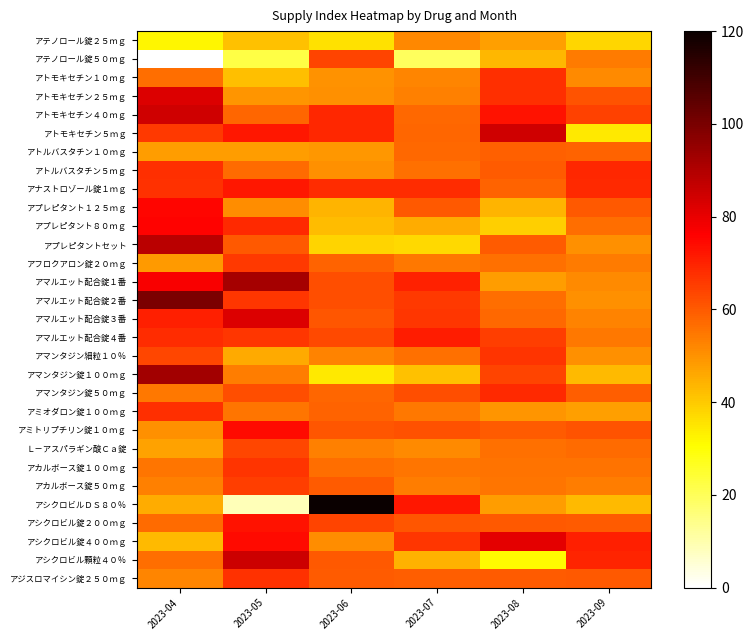

Reading left to right, extract all data points from this chart.

アテノロール錠２５ｍｇ: 2023-04=32.2	2023-05=41.3	2023-06=36.0	2023-07=52.0	2023-08=47.4	2023-09=37.7
アテノロール錠５０ｍｇ: 2023-04=0.0	2023-05=22.3	2023-06=64.0	2023-07=19.3	2023-08=43.6	2023-09=54.0
アトモキセチン１０ｍｇ: 2023-04=56.3	2023-05=41.8	2023-06=50.0	2023-07=52.2	2023-08=67.7	2023-09=51.2
アトモキセチン２５ｍｇ: 2023-04=82.2	2023-05=49.4	2023-06=50.2	2023-07=53.2	2023-08=67.9	2023-09=61.0
アトモキセチン４０ｍｇ: 2023-04=84.7	2023-05=57.8	2023-06=69.4	2023-07=57.6	2023-08=73.1	2023-09=64.6
アトモキセチン５ｍｇ: 2023-04=65.8	2023-05=71.8	2023-06=69.0	2023-07=58.1	2023-08=84.5	2023-09=34.6
アトルバスタチン１０ｍｇ: 2023-04=48.2	2023-05=48.2	2023-06=49.2	2023-07=57.2	2023-08=59.0	2023-09=58.2
アトルバスタチン５ｍｇ: 2023-04=67.6	2023-05=57.0	2023-06=50.3	2023-07=56.2	2023-08=59.6	2023-09=69.2
アナストロゾール錠１ｍｇ: 2023-04=67.1	2023-05=71.8	2023-06=68.4	2023-07=68.0	2023-08=58.4	2023-09=68.6
アプレピタント１２５ｍｇ: 2023-04=75.0	2023-05=50.8	2023-06=44.0	2023-07=60.0	2023-08=44.0	2023-09=60.0
アプレピタント８０ｍｇ: 2023-04=75.8	2023-05=68.5	2023-06=42.5	2023-07=45.0	2023-08=39.0	2023-09=56.5
アプレピタントセット: 2023-04=88.2	2023-05=60.4	2023-06=38.4	2023-07=37.1	2023-08=59.6	2023-09=50.3
アフロクアロン錠２０ｍｇ: 2023-04=48.5	2023-05=65.8	2023-06=58.4	2023-07=54.7	2023-08=55.8	2023-09=54.1
アマルエット配合錠１番: 2023-04=77.3	2023-05=92.0	2023-06=62.3	2023-07=70.0	2023-08=48.1	2023-09=51.4
アマルエット配合錠２番: 2023-04=99.7	2023-05=66.1	2023-06=62.0	2023-07=66.0	2023-08=56.3	2023-09=50.4
アマルエット配合錠３番: 2023-04=70.7	2023-05=82.2	2023-06=60.5	2023-07=66.2	2023-08=57.4	2023-09=52.8
アマルエット配合錠４番: 2023-04=68.2	2023-05=66.4	2023-06=63.2	2023-07=71.2	2023-08=65.0	2023-09=54.5
アマンタジン細粒１０％: 2023-04=63.5	2023-05=45.6	2023-06=52.9	2023-07=55.8	2023-08=67.0	2023-09=50.2
アマンタジン錠１００ｍｇ: 2023-04=92.5	2023-05=53.9	2023-06=34.7	2023-07=41.3	2023-08=64.2	2023-09=42.7
アマンタジン錠５０ｍｇ: 2023-04=54.7	2023-05=62.2	2023-06=58.1	2023-07=62.3	2023-08=68.8	2023-09=59.3
アミオダロン錠１００ｍｇ: 2023-04=67.6	2023-05=55.0	2023-06=58.4	2023-07=54.5	2023-08=49.6	2023-09=47.4
アミトリプチリン錠１０ｍｇ: 2023-04=50.5	2023-05=74.4	2023-06=60.8	2023-07=61.8	2023-08=59.8	2023-09=61.3
Ｌ－アスパラギン酸Ｃａ錠: 2023-04=46.9	2023-05=63.4	2023-06=53.4	2023-07=51.1	2023-08=56.0	2023-09=56.8
アカルボース錠１００ｍｇ: 2023-04=55.1	2023-05=67.0	2023-06=56.3	2023-07=55.1	2023-08=55.3	2023-09=55.3
アカルボース錠５０ｍｇ: 2023-04=53.3	2023-05=64.8	2023-06=59.8	2023-07=53.9	2023-08=55.2	2023-09=53.9
アシクロビルＤＳ８０％: 2023-04=45.0	2023-05=8.5	2023-06=120.0	2023-07=72.0	2023-08=48.0	2023-09=42.8
アシクロビル錠２００ｍｇ: 2023-04=57.1	2023-05=72.8	2023-06=64.2	2023-07=60.6	2023-08=60.0	2023-09=59.8
アシクロビル錠４００ｍｇ: 2023-04=42.8	2023-05=74.2	2023-06=51.0	2023-07=66.4	2023-08=81.0	2023-09=70.6
アシクロビル顆粒４０％: 2023-04=56.3	2023-05=85.0	2023-06=60.0	2023-07=44.5	2023-08=31.0	2023-09=69.6
アジスロマイシン錠２５０ｍｇ: 2023-04=52.2	2023-05=67.1	2023-06=59.6	2023-07=59.2	2023-08=59.6	2023-09=60.0